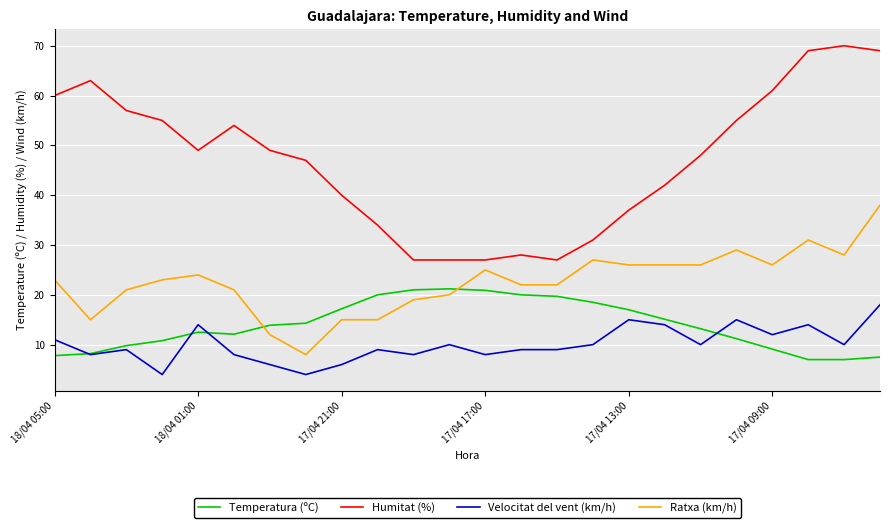

Which series has the widest spread of values?

Humitat (%)